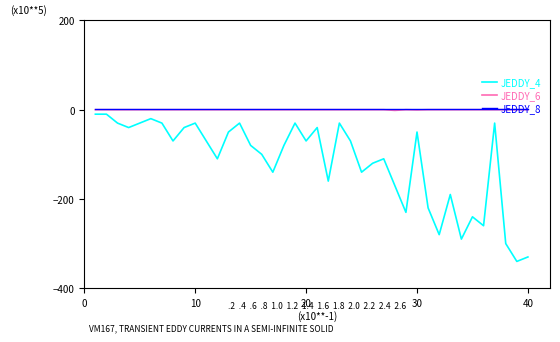

What is the smallest value displayed?

-340.0